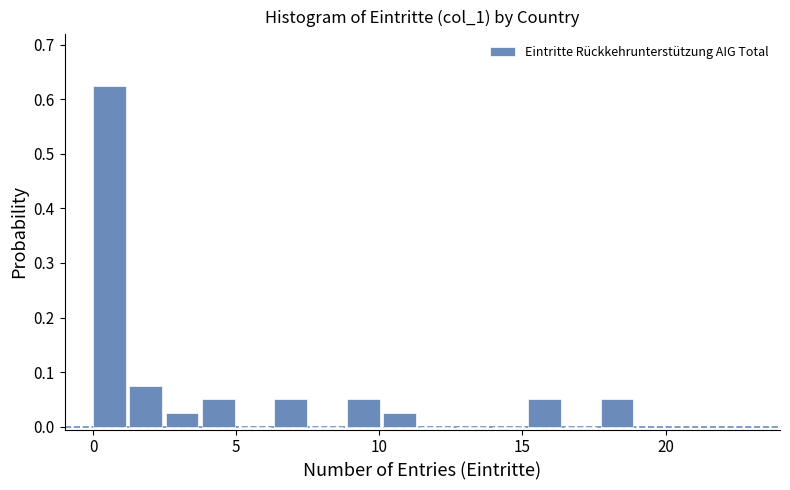

Around what value on the x-axis is the tallest bar? Give the approximate position of its centre, as read against the axis.

0.5